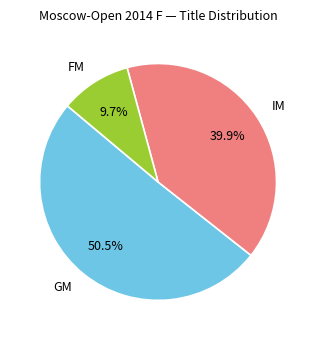

Is there a majority slice in this chart?

Yes